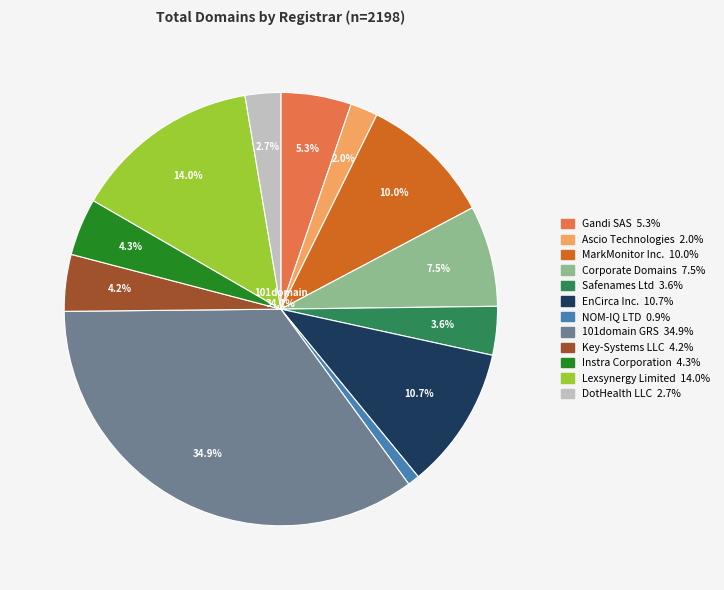

How many segments does this pie chart have?

12